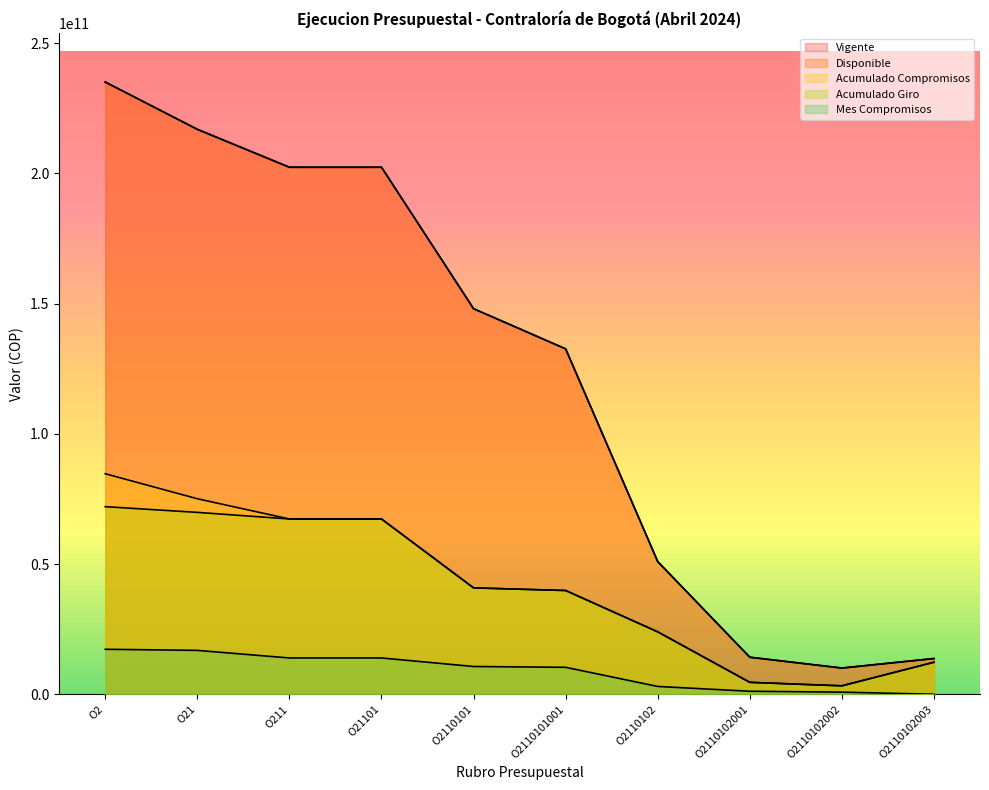

Rank the series by their maximum value, from highest to lowest.

Vigente, Disponible, Acumulado Compromisos, Acumulado Giro, Mes Compromisos